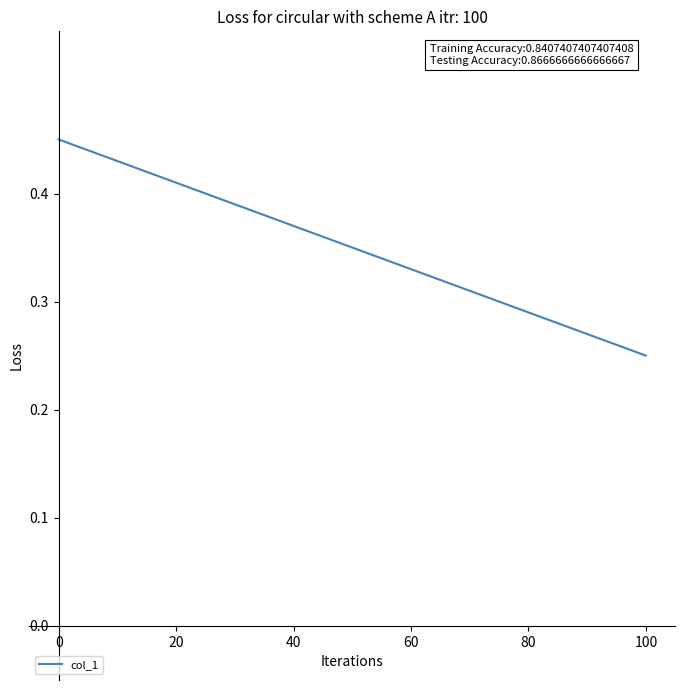

Reading left to right, extract all data points from this chart.

0.5	0.4	0.4	0.4	0.4	0.4	0.4	0.4	0.4	0.4	0.3	0.3	0.3	0.3	0.3	0.3	0.3	0.3	0.3	0.2